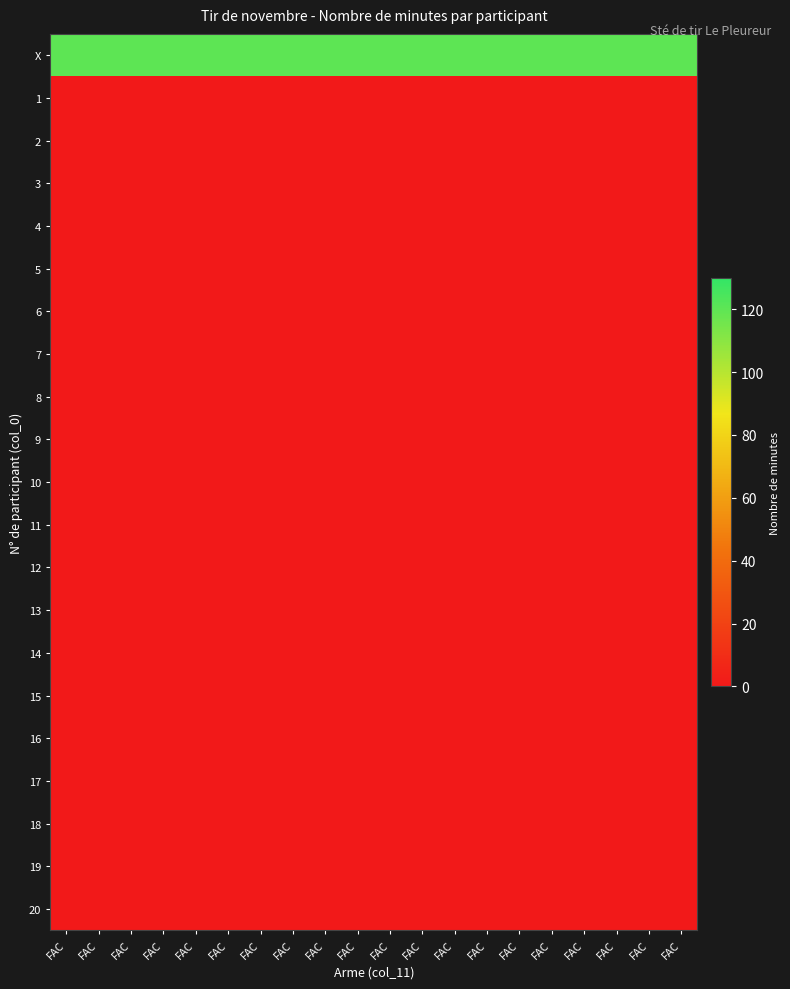

Reading left to right, transcribe all the data shown in this chart.

X: FAC=120	FAC=120	FAC=120	FAC=120	FAC=120	FAC=120	FAC=120	FAC=120	FAC=120	FAC=120	FAC=120	FAC=120	FAC=120	FAC=120	FAC=120	FAC=120	FAC=120	FAC=120	FAC=120	FAC=120
1: FAC=0	FAC=0	FAC=0	FAC=0	FAC=0	FAC=0	FAC=0	FAC=0	FAC=0	FAC=0	FAC=0	FAC=0	FAC=0	FAC=0	FAC=0	FAC=0	FAC=0	FAC=0	FAC=0	FAC=0
2: FAC=0	FAC=0	FAC=0	FAC=0	FAC=0	FAC=0	FAC=0	FAC=0	FAC=0	FAC=0	FAC=0	FAC=0	FAC=0	FAC=0	FAC=0	FAC=0	FAC=0	FAC=0	FAC=0	FAC=0
3: FAC=0	FAC=0	FAC=0	FAC=0	FAC=0	FAC=0	FAC=0	FAC=0	FAC=0	FAC=0	FAC=0	FAC=0	FAC=0	FAC=0	FAC=0	FAC=0	FAC=0	FAC=0	FAC=0	FAC=0
4: FAC=0	FAC=0	FAC=0	FAC=0	FAC=0	FAC=0	FAC=0	FAC=0	FAC=0	FAC=0	FAC=0	FAC=0	FAC=0	FAC=0	FAC=0	FAC=0	FAC=0	FAC=0	FAC=0	FAC=0
5: FAC=0	FAC=0	FAC=0	FAC=0	FAC=0	FAC=0	FAC=0	FAC=0	FAC=0	FAC=0	FAC=0	FAC=0	FAC=0	FAC=0	FAC=0	FAC=0	FAC=0	FAC=0	FAC=0	FAC=0
6: FAC=0	FAC=0	FAC=0	FAC=0	FAC=0	FAC=0	FAC=0	FAC=0	FAC=0	FAC=0	FAC=0	FAC=0	FAC=0	FAC=0	FAC=0	FAC=0	FAC=0	FAC=0	FAC=0	FAC=0
7: FAC=0	FAC=0	FAC=0	FAC=0	FAC=0	FAC=0	FAC=0	FAC=0	FAC=0	FAC=0	FAC=0	FAC=0	FAC=0	FAC=0	FAC=0	FAC=0	FAC=0	FAC=0	FAC=0	FAC=0
8: FAC=0	FAC=0	FAC=0	FAC=0	FAC=0	FAC=0	FAC=0	FAC=0	FAC=0	FAC=0	FAC=0	FAC=0	FAC=0	FAC=0	FAC=0	FAC=0	FAC=0	FAC=0	FAC=0	FAC=0
9: FAC=0	FAC=0	FAC=0	FAC=0	FAC=0	FAC=0	FAC=0	FAC=0	FAC=0	FAC=0	FAC=0	FAC=0	FAC=0	FAC=0	FAC=0	FAC=0	FAC=0	FAC=0	FAC=0	FAC=0
10: FAC=0	FAC=0	FAC=0	FAC=0	FAC=0	FAC=0	FAC=0	FAC=0	FAC=0	FAC=0	FAC=0	FAC=0	FAC=0	FAC=0	FAC=0	FAC=0	FAC=0	FAC=0	FAC=0	FAC=0
11: FAC=0	FAC=0	FAC=0	FAC=0	FAC=0	FAC=0	FAC=0	FAC=0	FAC=0	FAC=0	FAC=0	FAC=0	FAC=0	FAC=0	FAC=0	FAC=0	FAC=0	FAC=0	FAC=0	FAC=0
12: FAC=0	FAC=0	FAC=0	FAC=0	FAC=0	FAC=0	FAC=0	FAC=0	FAC=0	FAC=0	FAC=0	FAC=0	FAC=0	FAC=0	FAC=0	FAC=0	FAC=0	FAC=0	FAC=0	FAC=0
13: FAC=0	FAC=0	FAC=0	FAC=0	FAC=0	FAC=0	FAC=0	FAC=0	FAC=0	FAC=0	FAC=0	FAC=0	FAC=0	FAC=0	FAC=0	FAC=0	FAC=0	FAC=0	FAC=0	FAC=0
14: FAC=0	FAC=0	FAC=0	FAC=0	FAC=0	FAC=0	FAC=0	FAC=0	FAC=0	FAC=0	FAC=0	FAC=0	FAC=0	FAC=0	FAC=0	FAC=0	FAC=0	FAC=0	FAC=0	FAC=0
15: FAC=0	FAC=0	FAC=0	FAC=0	FAC=0	FAC=0	FAC=0	FAC=0	FAC=0	FAC=0	FAC=0	FAC=0	FAC=0	FAC=0	FAC=0	FAC=0	FAC=0	FAC=0	FAC=0	FAC=0
16: FAC=0	FAC=0	FAC=0	FAC=0	FAC=0	FAC=0	FAC=0	FAC=0	FAC=0	FAC=0	FAC=0	FAC=0	FAC=0	FAC=0	FAC=0	FAC=0	FAC=0	FAC=0	FAC=0	FAC=0
17: FAC=0	FAC=0	FAC=0	FAC=0	FAC=0	FAC=0	FAC=0	FAC=0	FAC=0	FAC=0	FAC=0	FAC=0	FAC=0	FAC=0	FAC=0	FAC=0	FAC=0	FAC=0	FAC=0	FAC=0
18: FAC=0	FAC=0	FAC=0	FAC=0	FAC=0	FAC=0	FAC=0	FAC=0	FAC=0	FAC=0	FAC=0	FAC=0	FAC=0	FAC=0	FAC=0	FAC=0	FAC=0	FAC=0	FAC=0	FAC=0
19: FAC=0	FAC=0	FAC=0	FAC=0	FAC=0	FAC=0	FAC=0	FAC=0	FAC=0	FAC=0	FAC=0	FAC=0	FAC=0	FAC=0	FAC=0	FAC=0	FAC=0	FAC=0	FAC=0	FAC=0
20: FAC=0	FAC=0	FAC=0	FAC=0	FAC=0	FAC=0	FAC=0	FAC=0	FAC=0	FAC=0	FAC=0	FAC=0	FAC=0	FAC=0	FAC=0	FAC=0	FAC=0	FAC=0	FAC=0	FAC=0